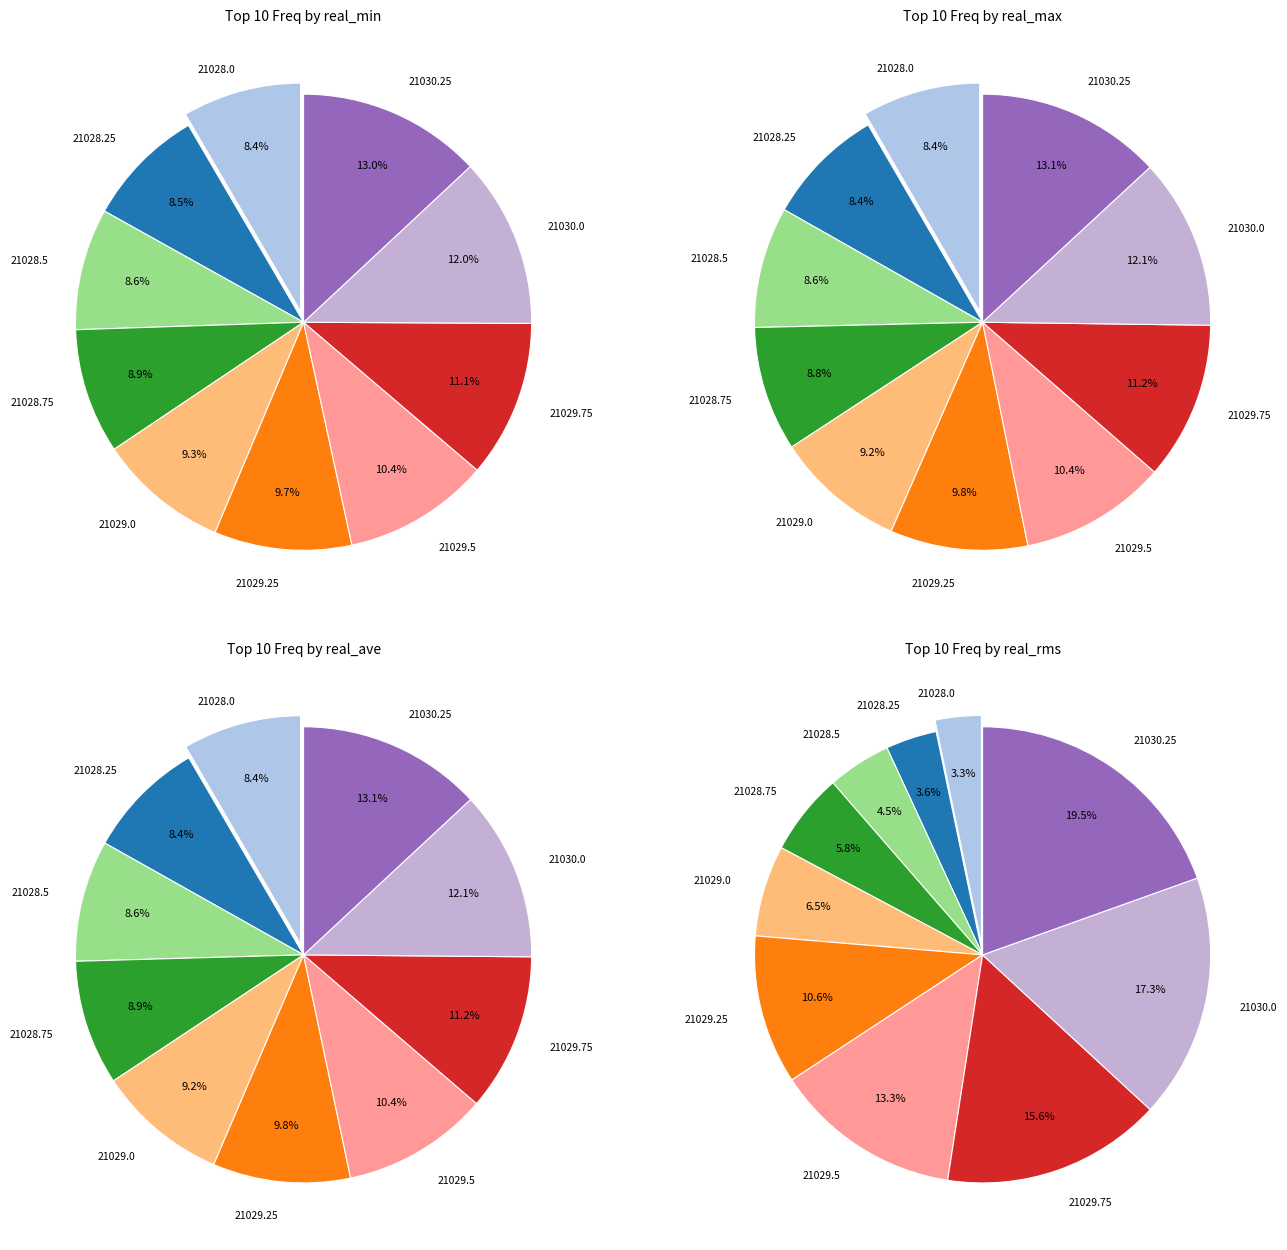

Is it true that 21028.25 is 8% of the pie?

True